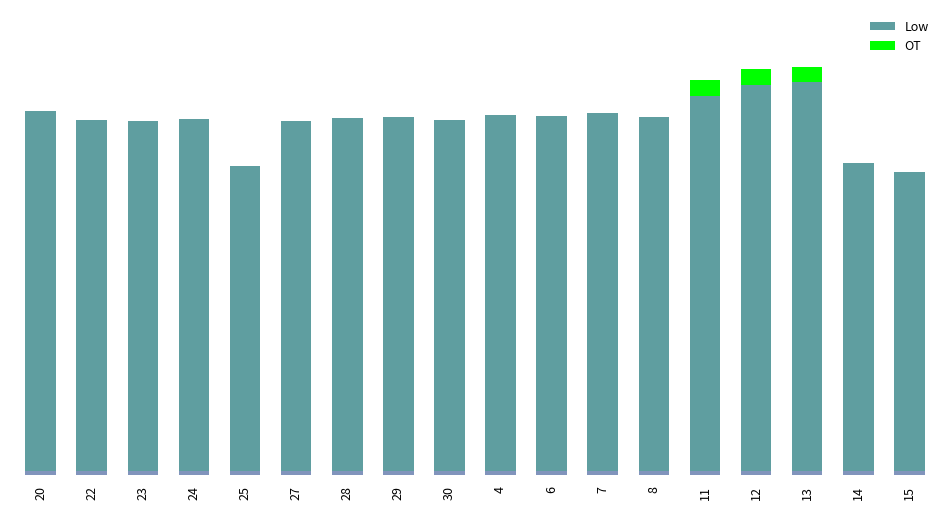

What is the average value of the Low series?

11.4